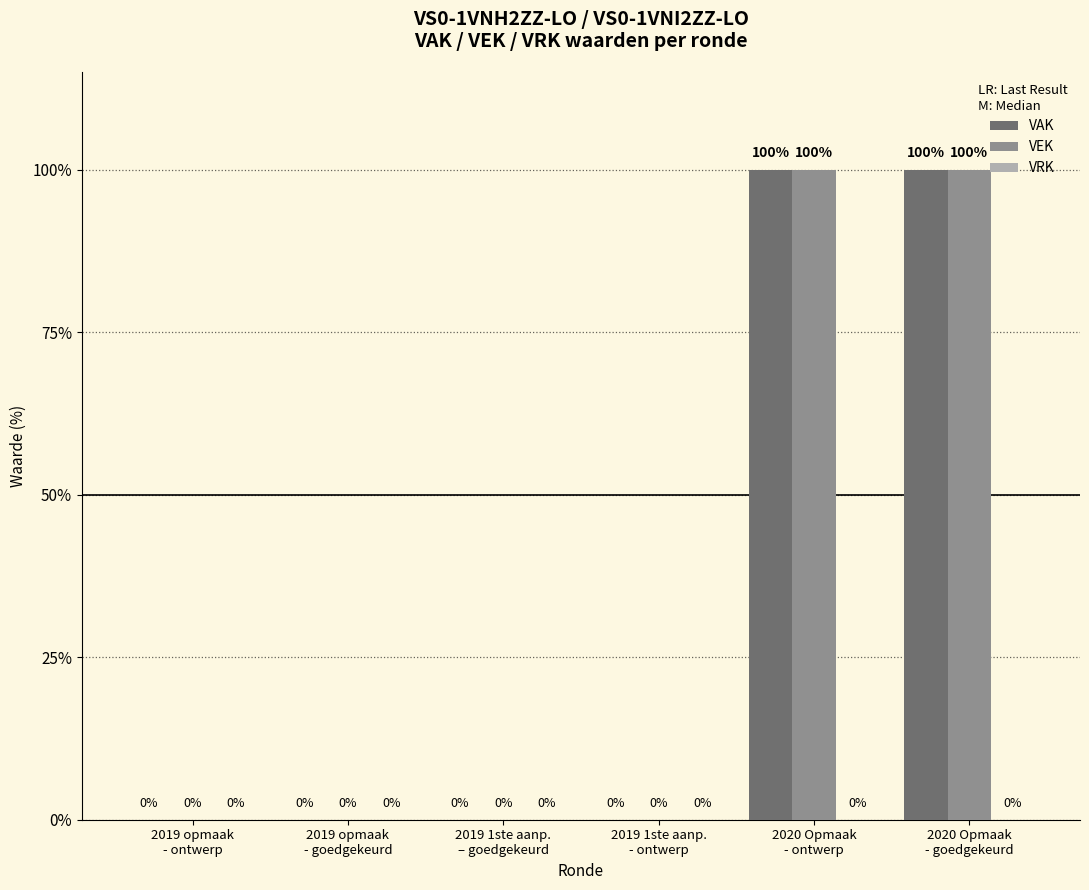

What is the sum of all VAK values?

200